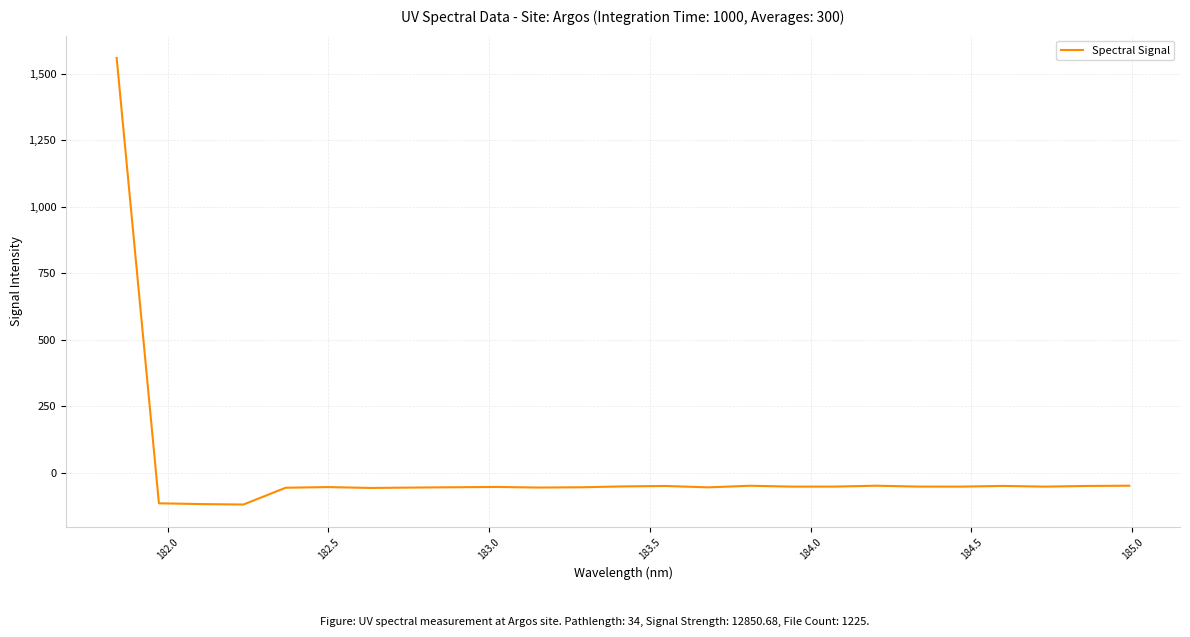

What is the greatest value displayed?

1558.8